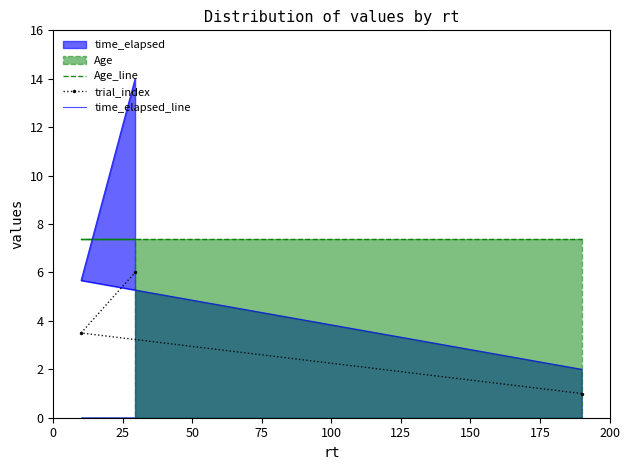

How many lines are shown in the chart?

3